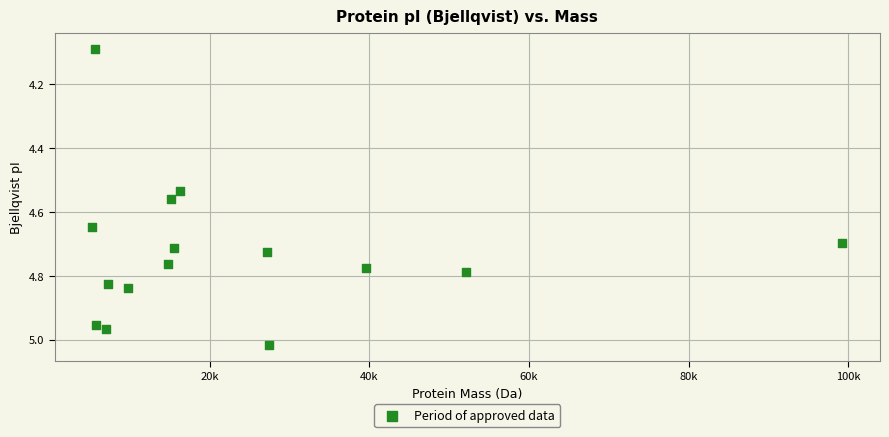

What is the range of X values (max minus min)?

93976.5